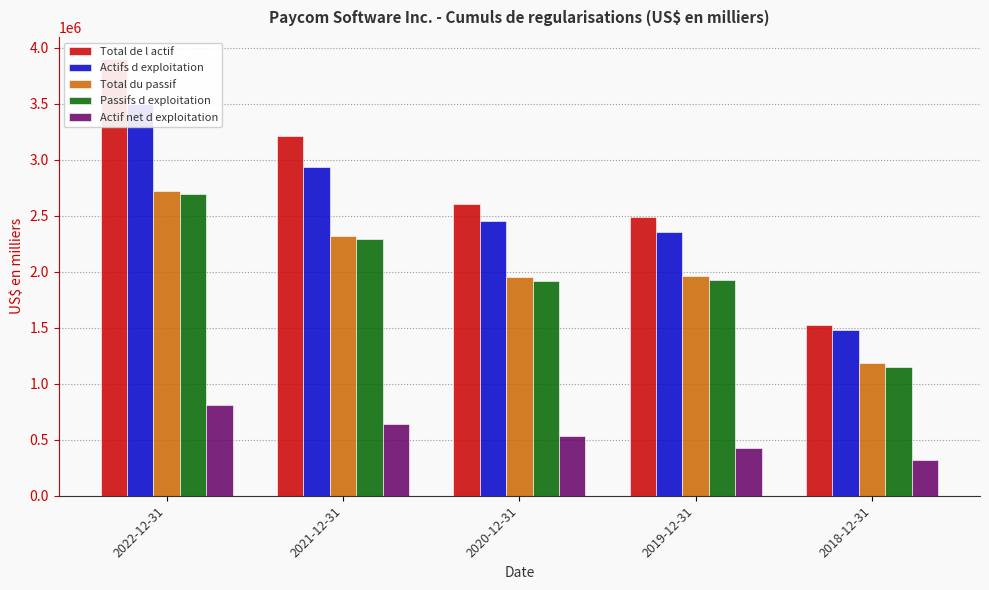

What is the difference between the highest and lowest values at 2020-12-31?

2073085